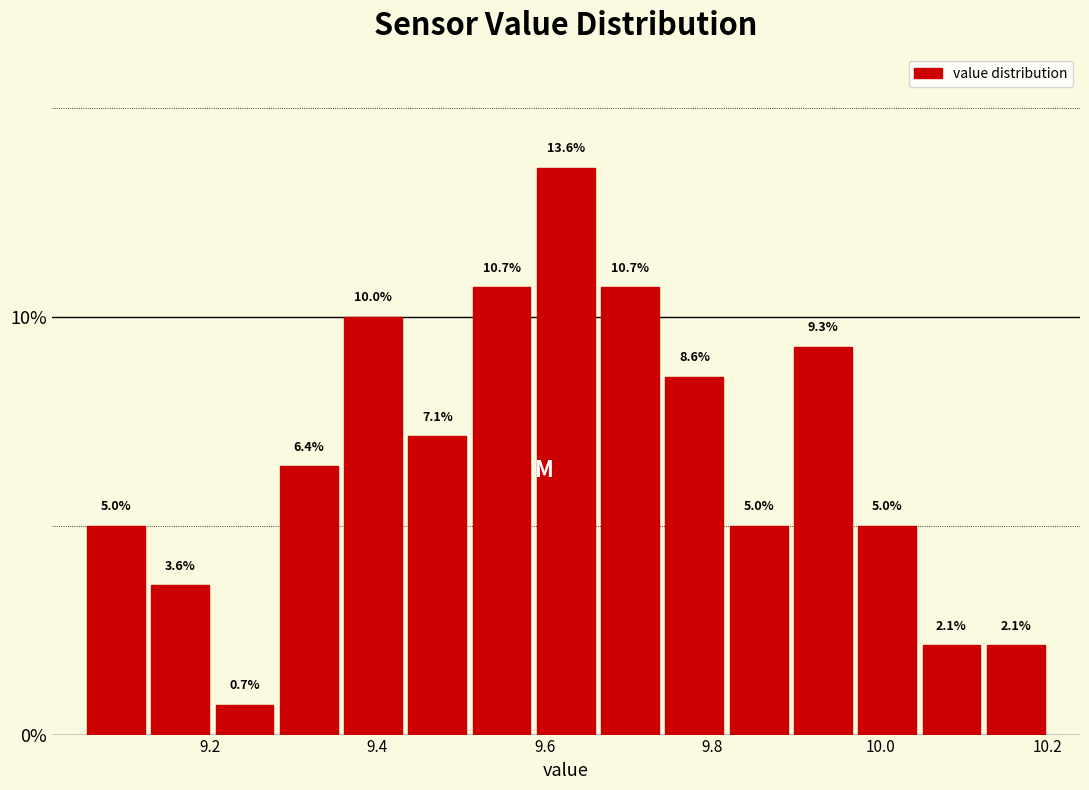

Read against the x-axis, roughly where is the centre of the tallest bar?

9.62